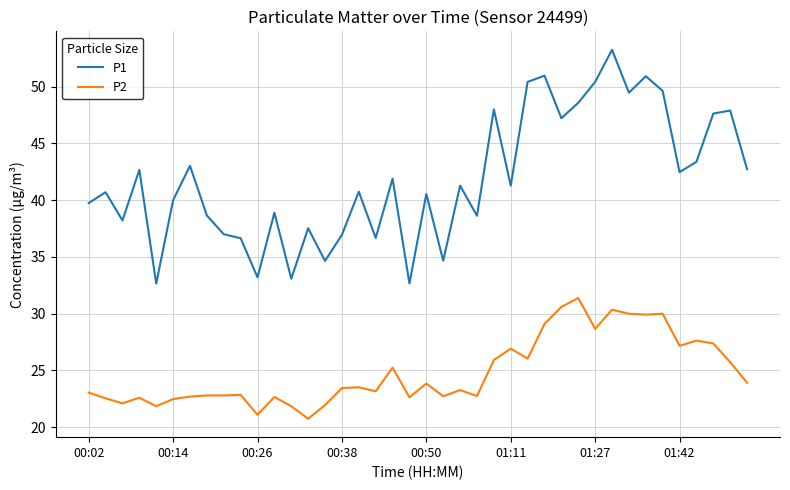

True or false: P1 and P2 intersect in this chart.

False